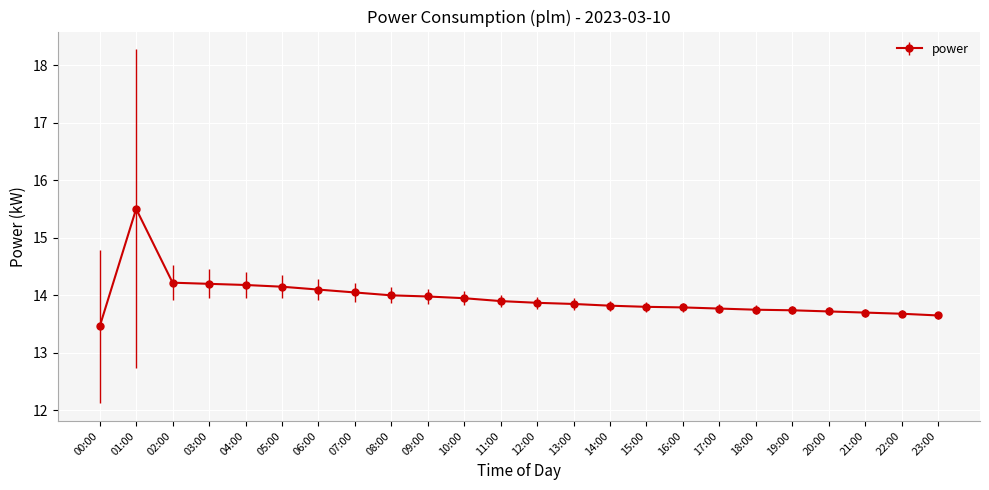

What is the difference between the values at 14:00 and 00:00?

0.4